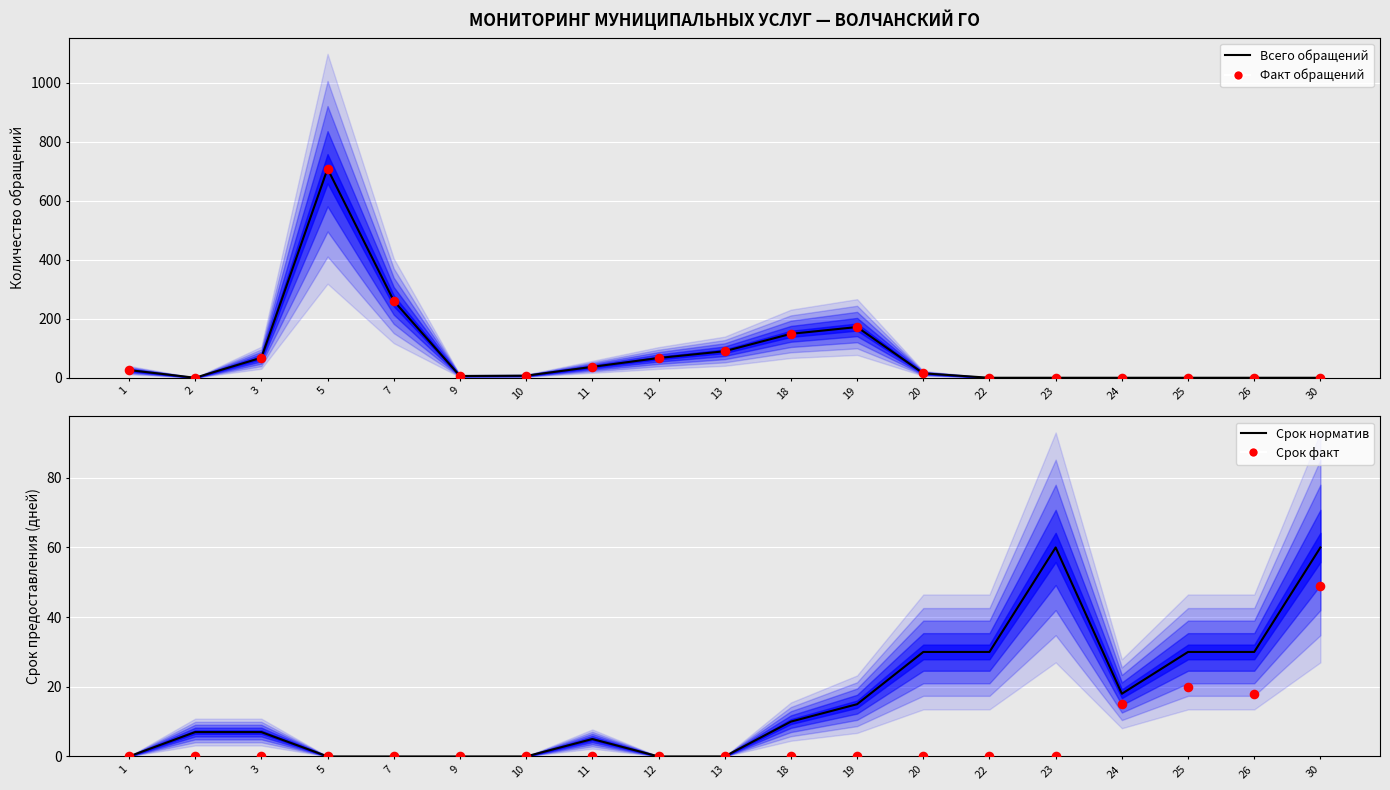

Which series has the largest total across all categories?

Всего обращений